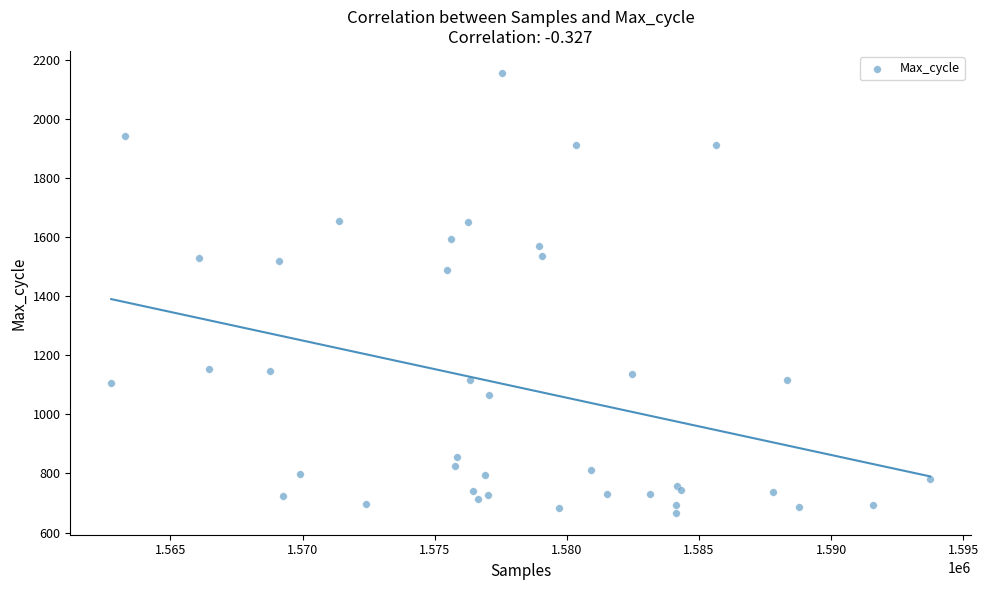

What Y value in the scatter plot is closest to 1411?

1490